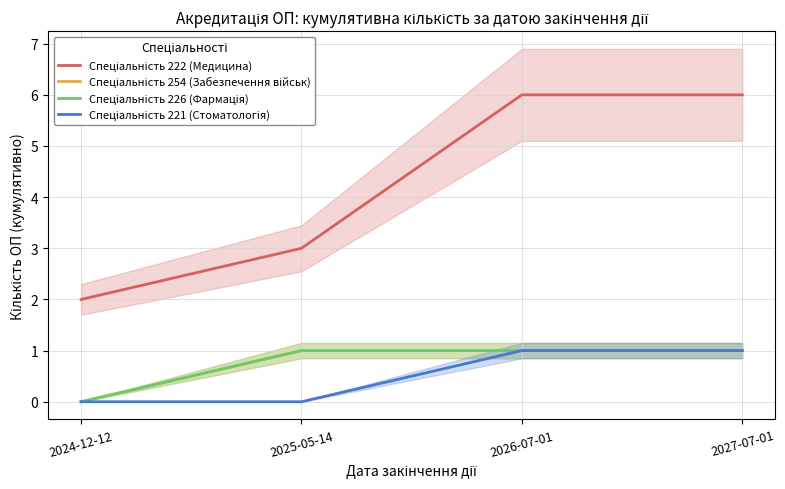

How many data points in Спеціальність 226 (Фармація) are less than 1?

1